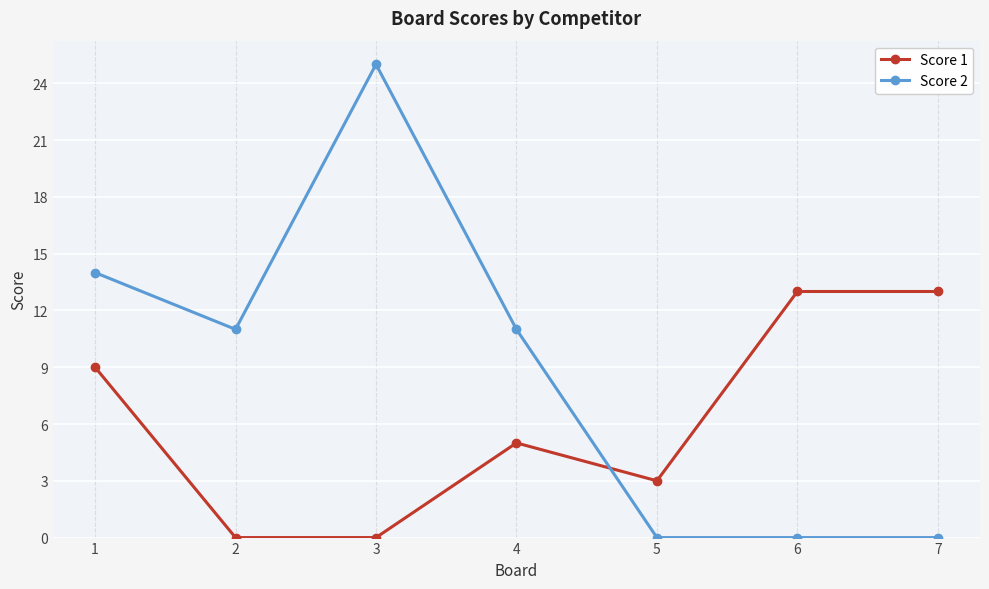

True or false: Score 2 and Score 1 cross at least once.

True